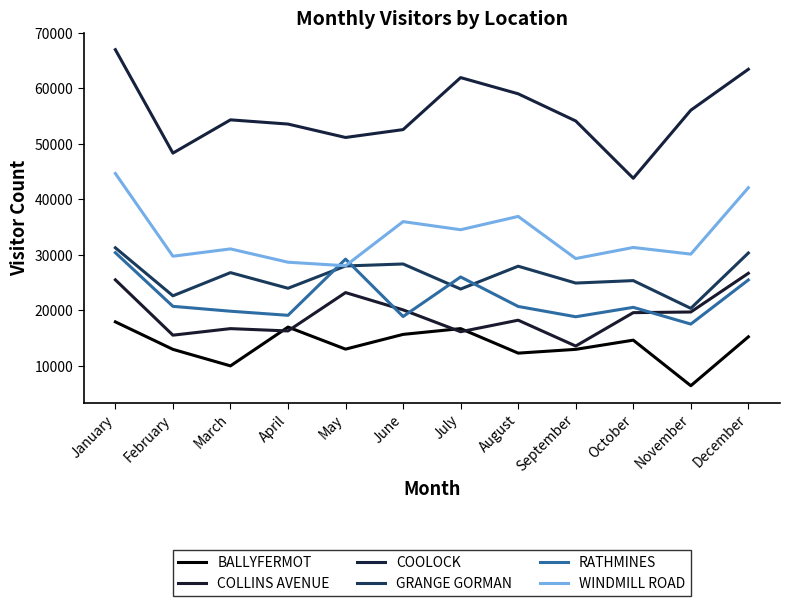

Reading left to right, transcribe all the data shown in this chart.

BALLYFERMOT: 17900	12940	9960	16960	12980	15640	16680	12260	12940	14600	6380	15200
COLLINS AVENUE: 25480	15500	16680	16260	23180	20060	16120	18200	13540	19560	19680	26660
COOLOCK: 67000	48340	54340	53580	51160	52580	61960	59040	54140	43800	56080	63460
GRANGE GORMAN: 31260	22600	26780	23960	27980	28340	23820	27940	24900	25340	20340	30320
RATHMINES: 30380	20700	19820	19080	29220	18860	26000	20680	18820	20520	17500	25460
WINDMILL ROAD: 44660	29740	31060	28660	28020	35980	34520	36920	29320	31320	30120	42100